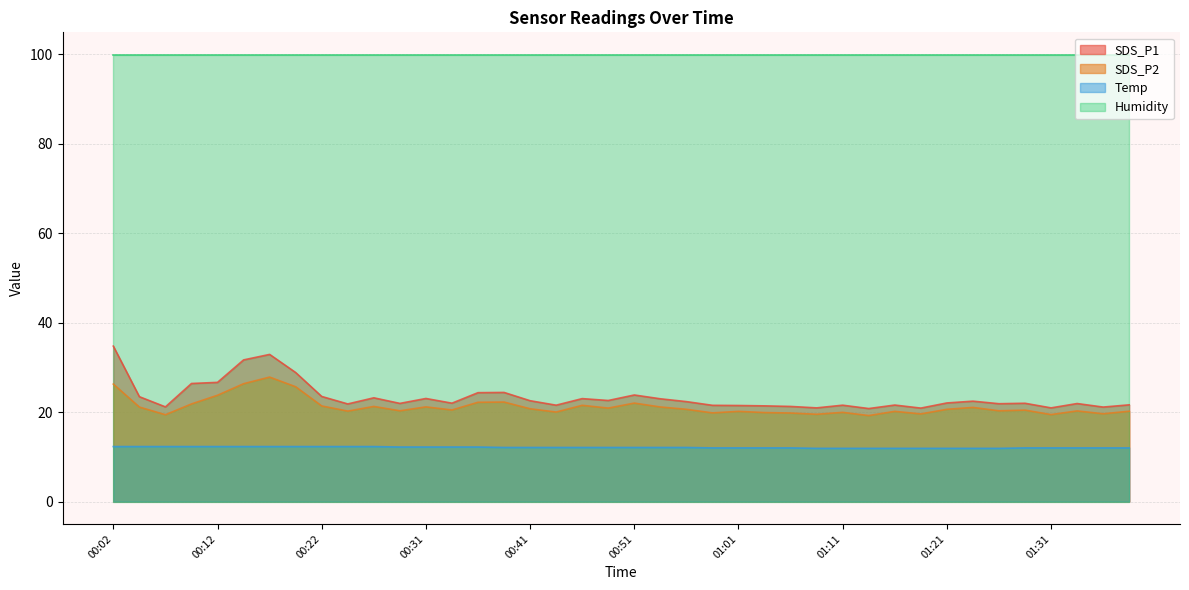

True or false: SDS_P2 and Temp intersect in this chart.

False